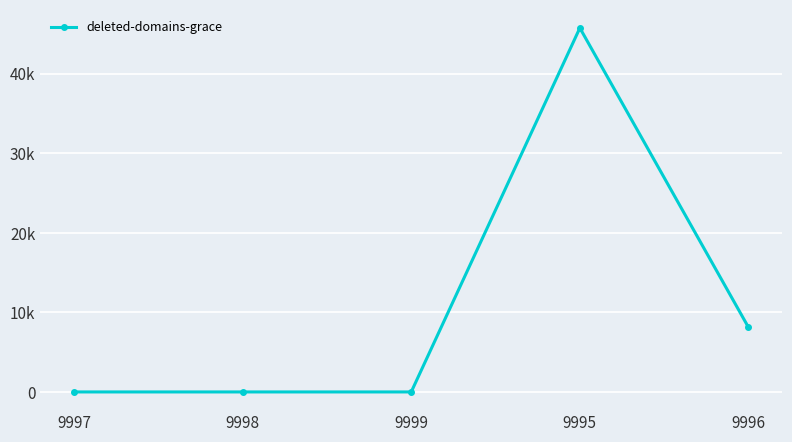

True or false: the data shows 45758 at 9995.

True